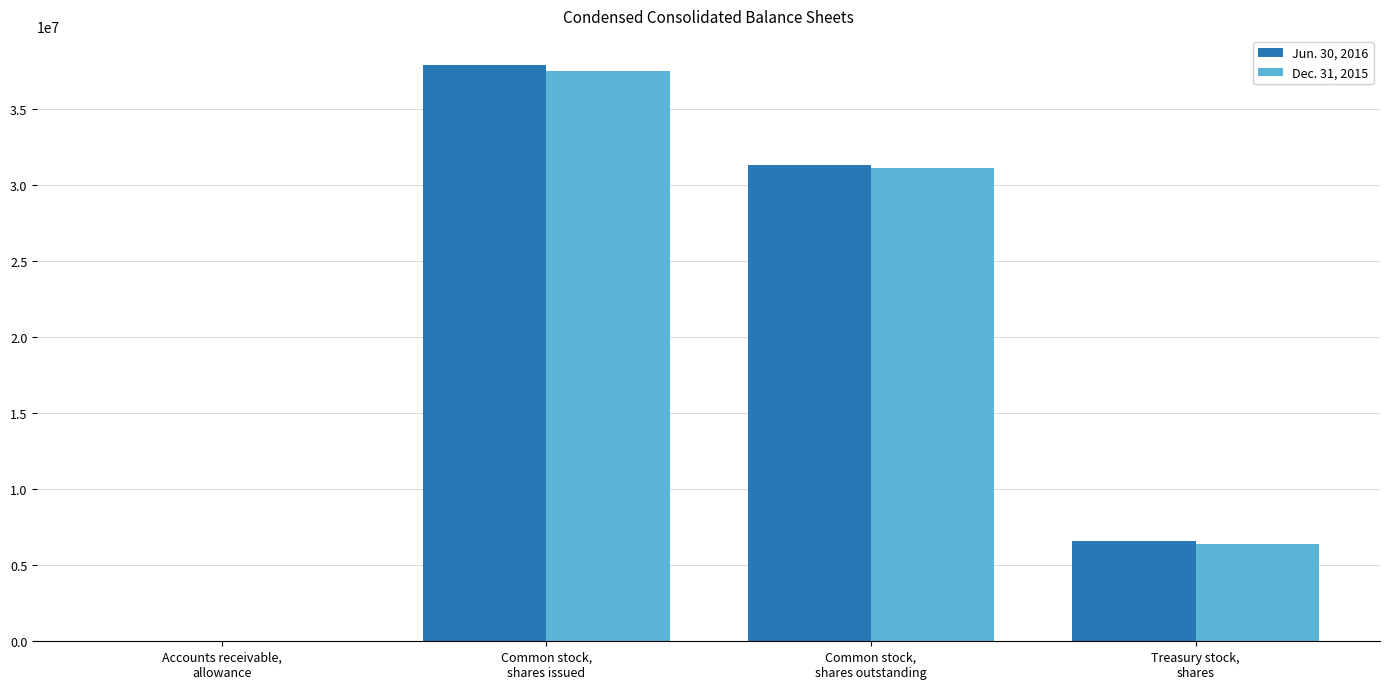

Which series has the largest range (max minus min)?

Jun. 30, 2016